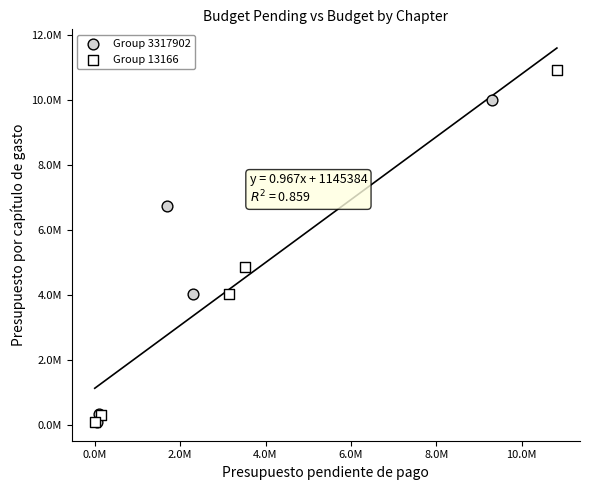

What are all the series names shown in the legend?

Group 3317902, Group 13166